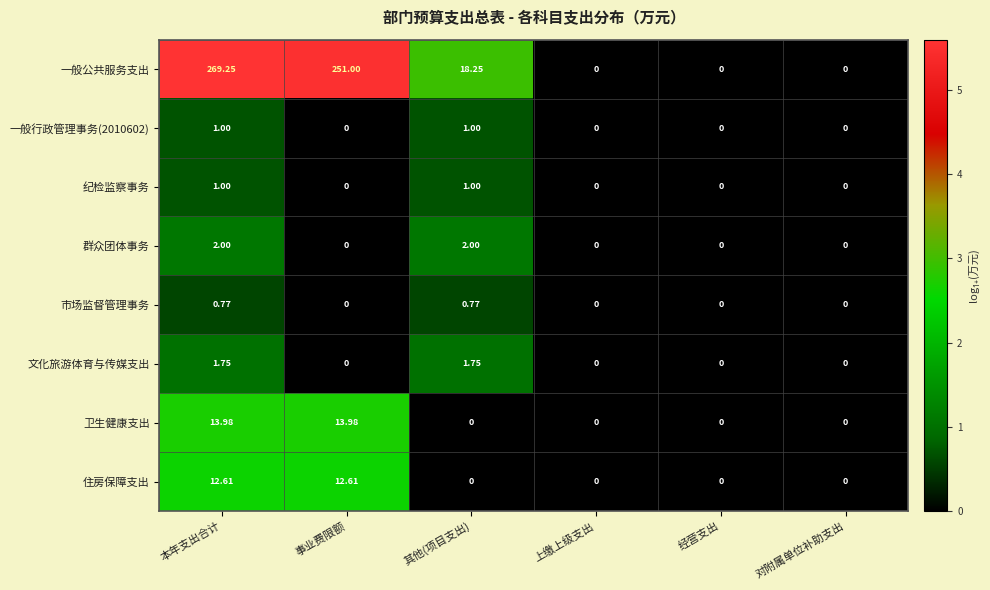

Where is 一般公共服务支出 nearest to the value 134?

其他(项目支出)